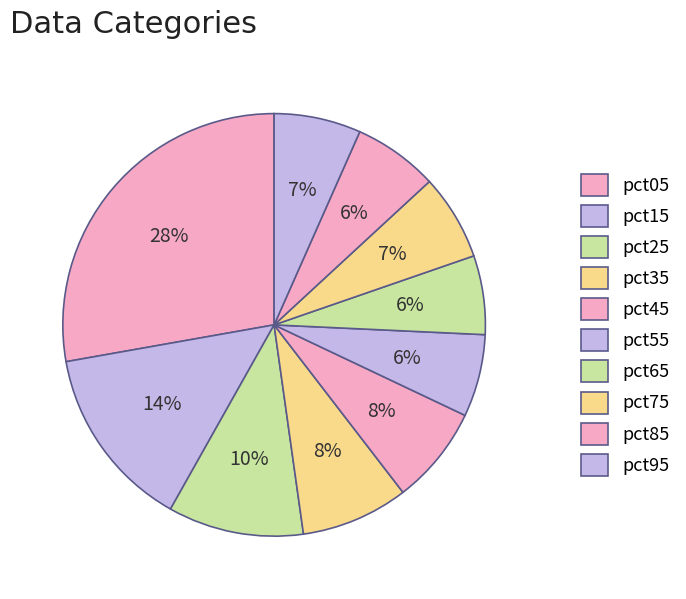

Which slice is the smallest?

pct65